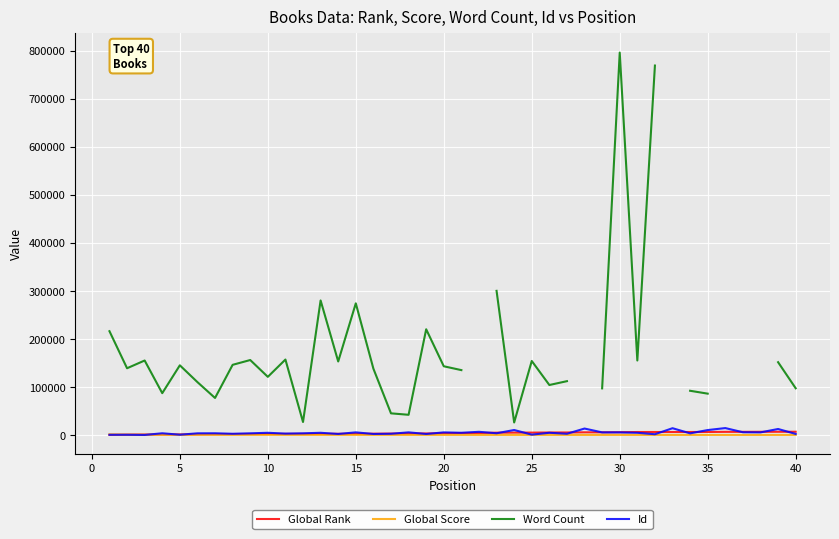

What is the difference between the second highest and minimum values in the Global Score series?

481